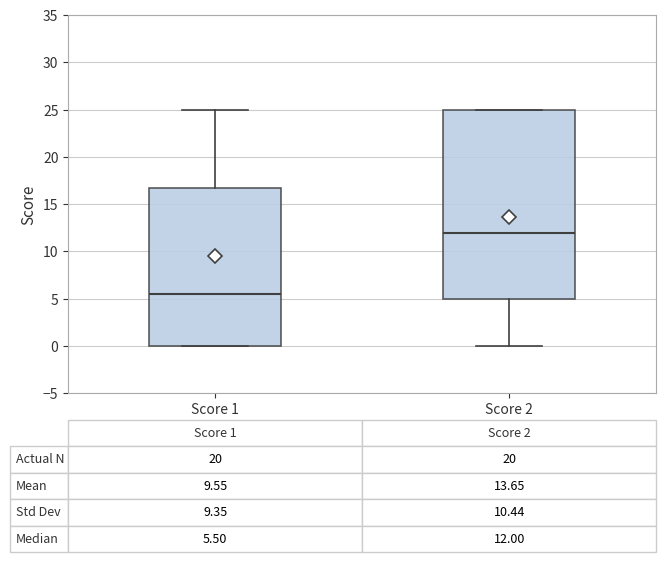

Which box has the lowest median line?

Score 1